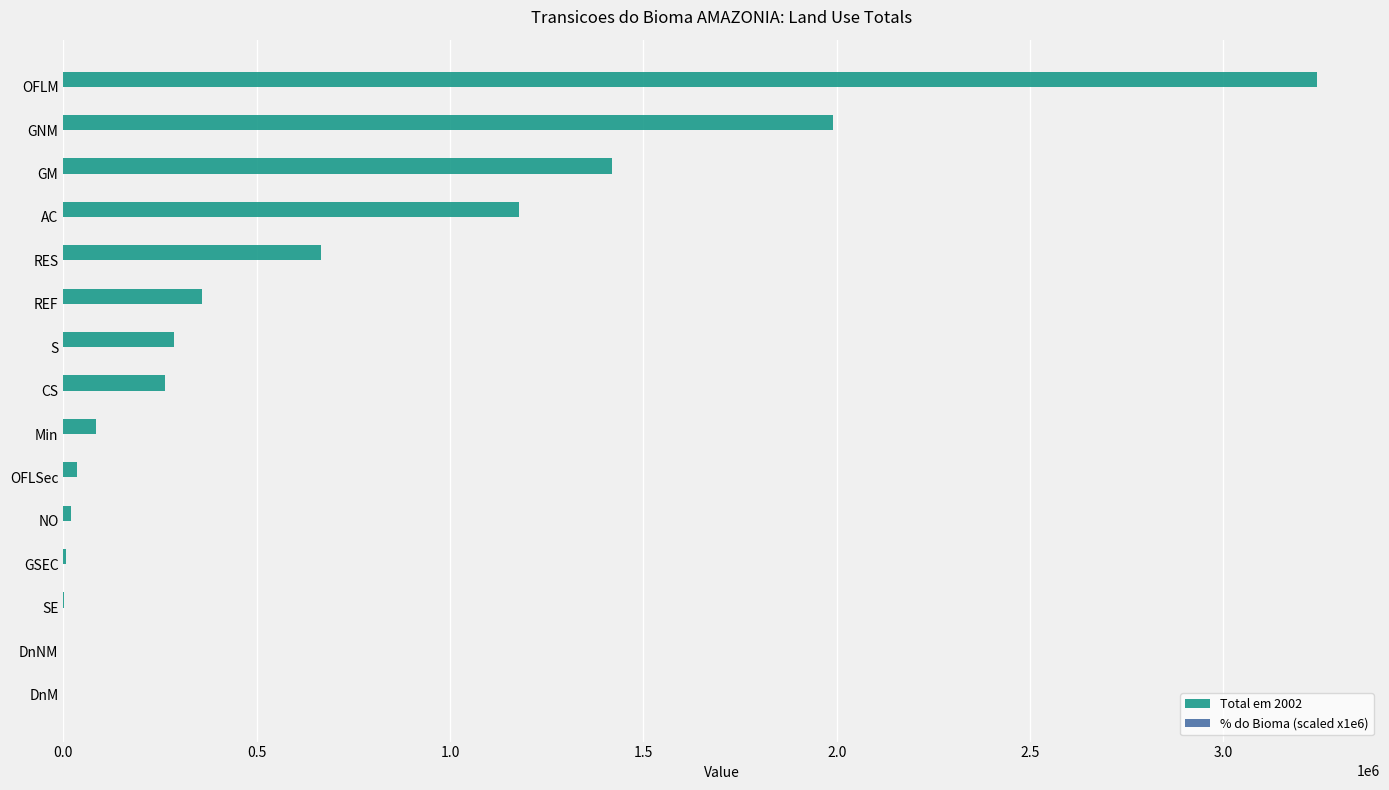

What is the highest value of the Total em 2002 series?

3242920.2